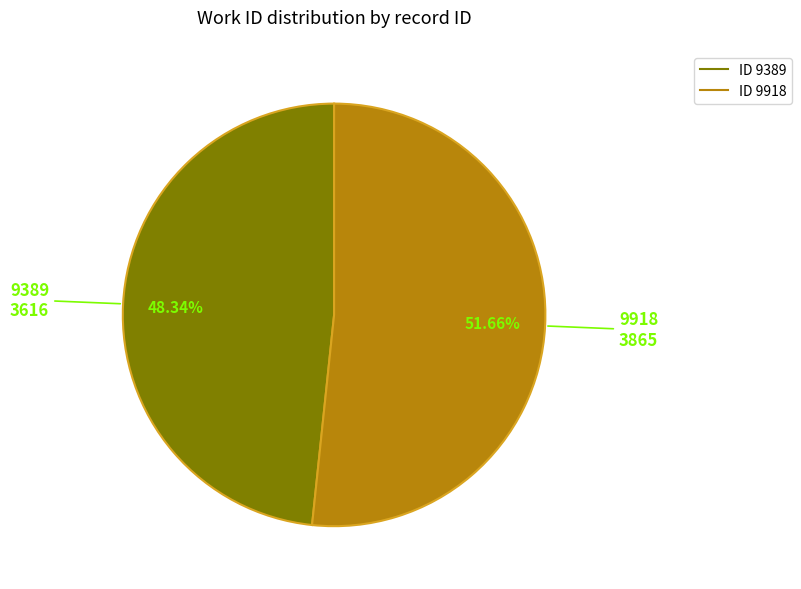

Is there any slice that represents more than half of the pie?

Yes